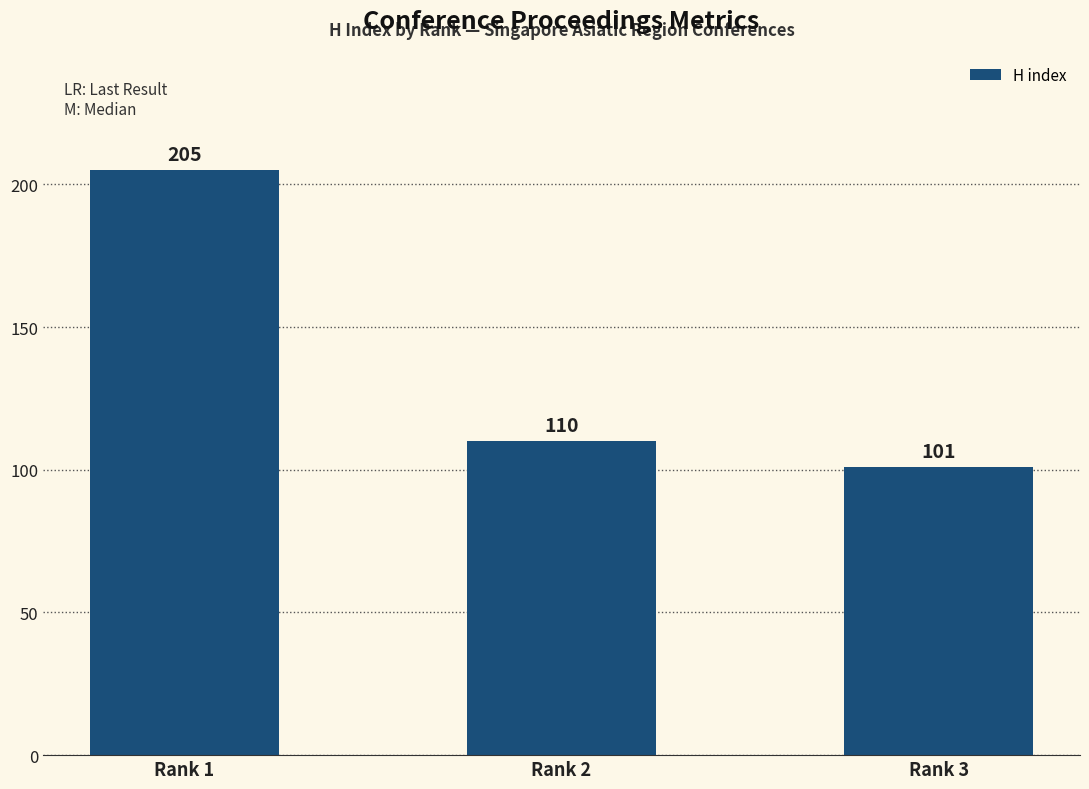

What is the greatest value displayed?

205